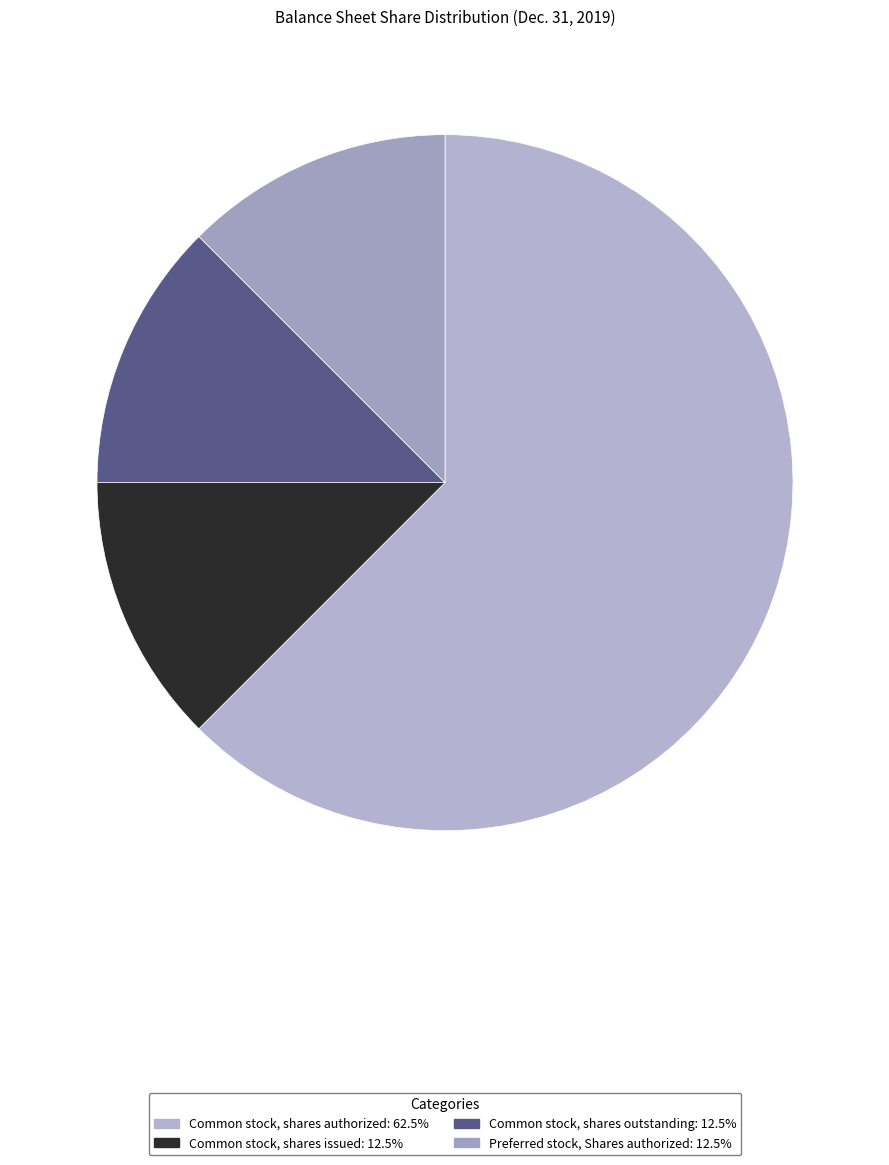

Count the number of slices in the pie.

4